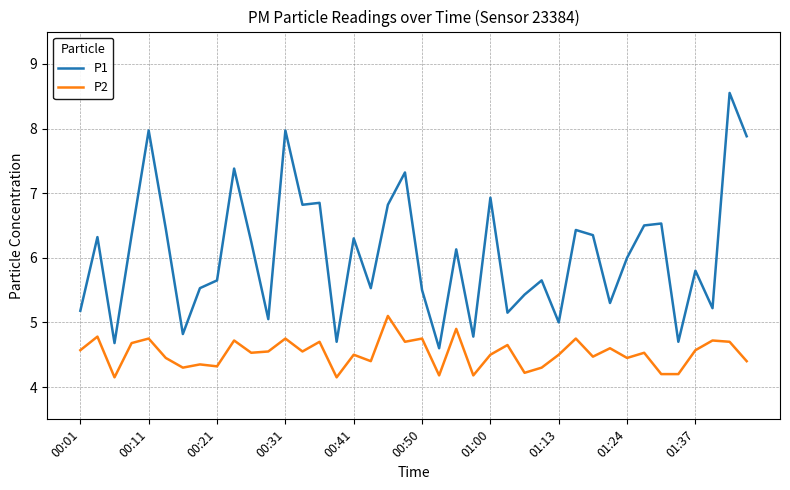

What is the average value of the P2 series?

4.5